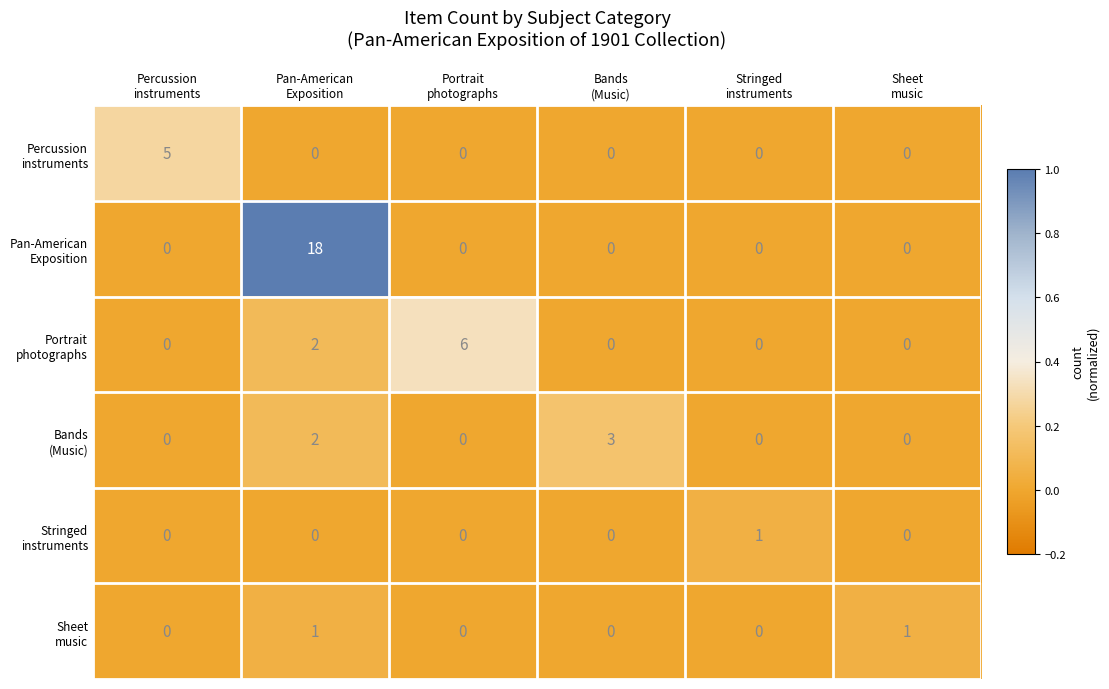

Count the number of data series in this chart.

6